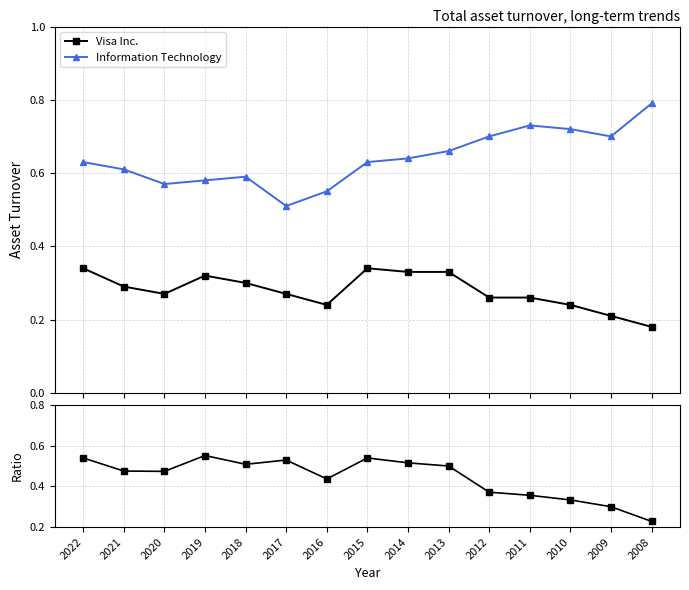

True or false: Ratio Visa / IT and Visa Inc. cross at least once.

False